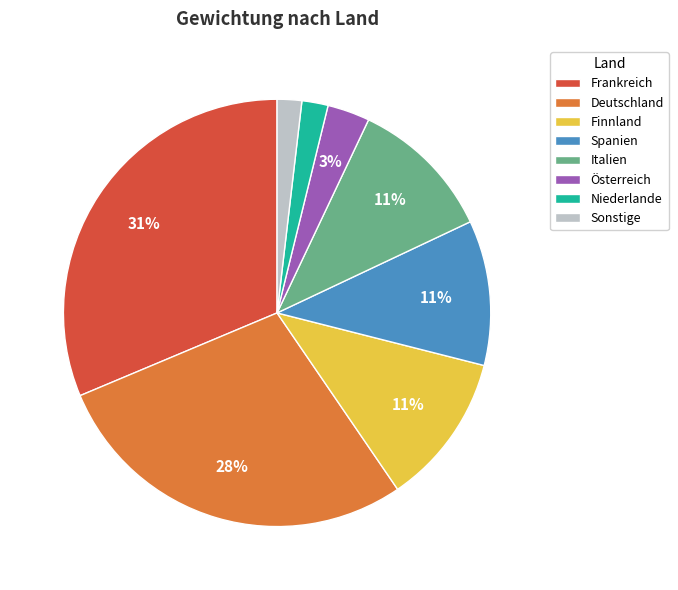

How many slices are in this pie chart?

8